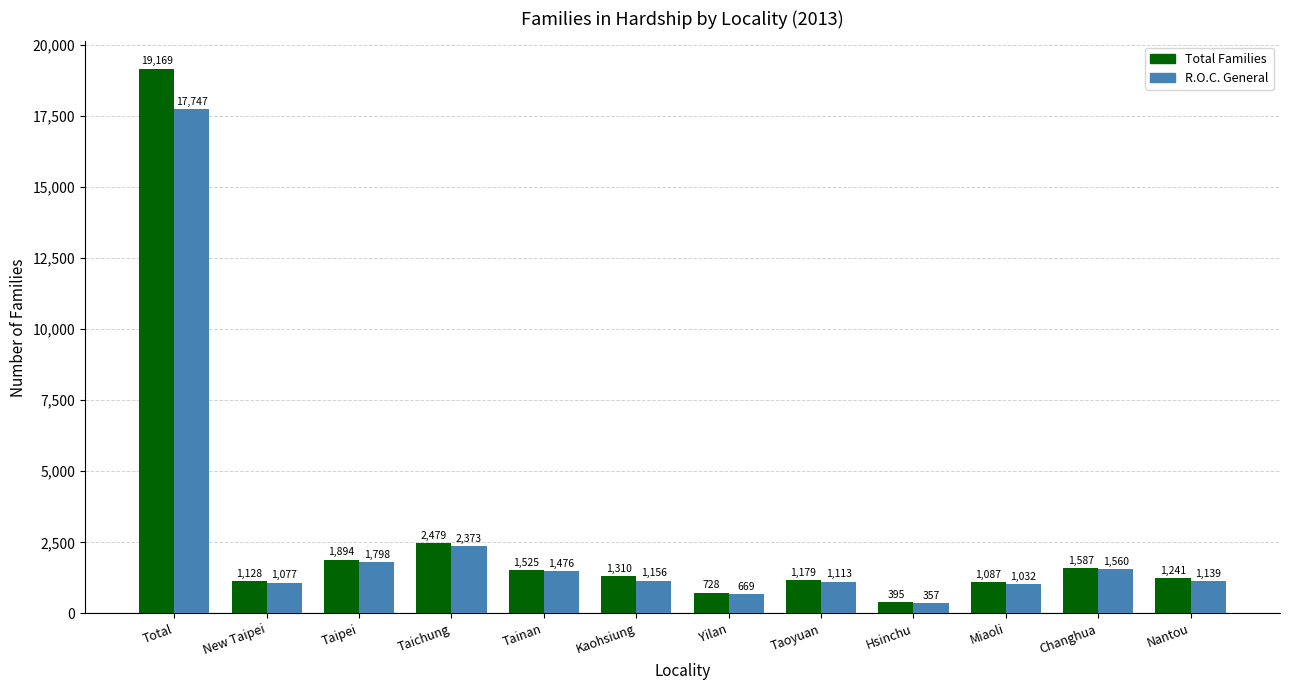

What is the sum of all Total Families values?

33722